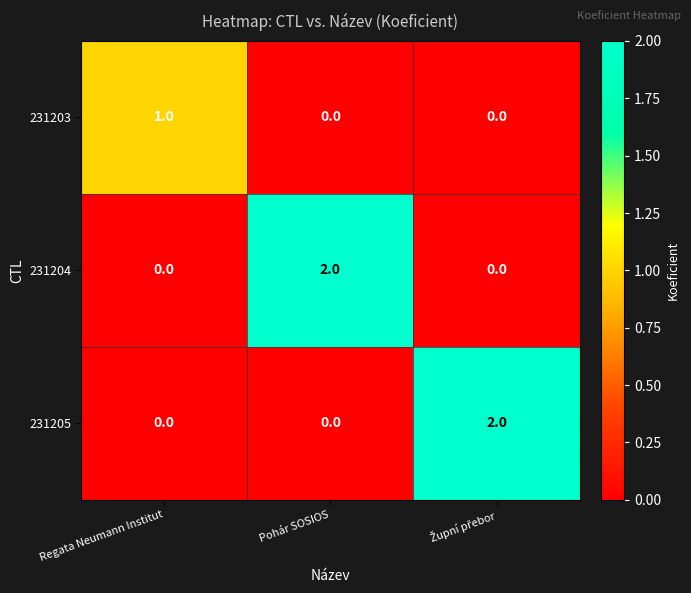

The value of 231204 at Regata Neumann Institut is 0. True or false?

True